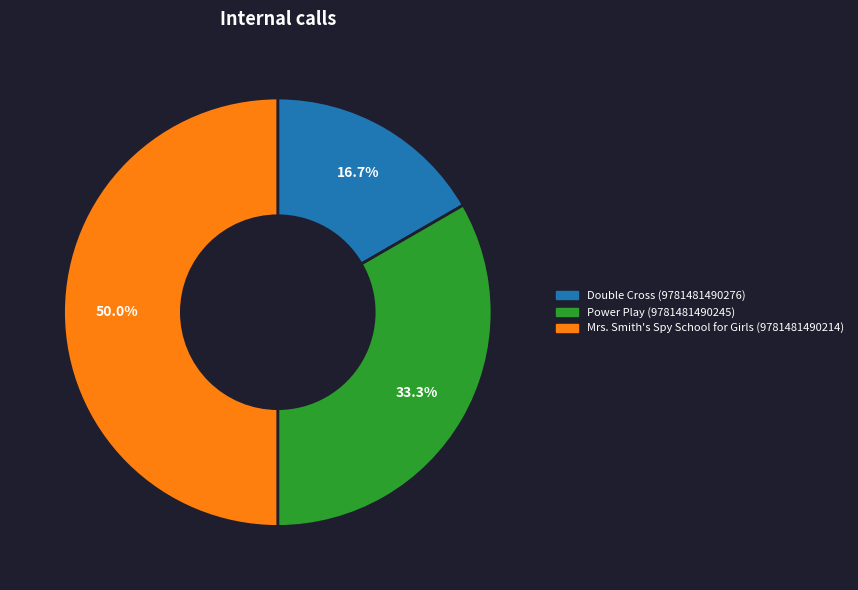

To the nearest percent, what percentage of the pie is Power Play (9781481490245)?

33%